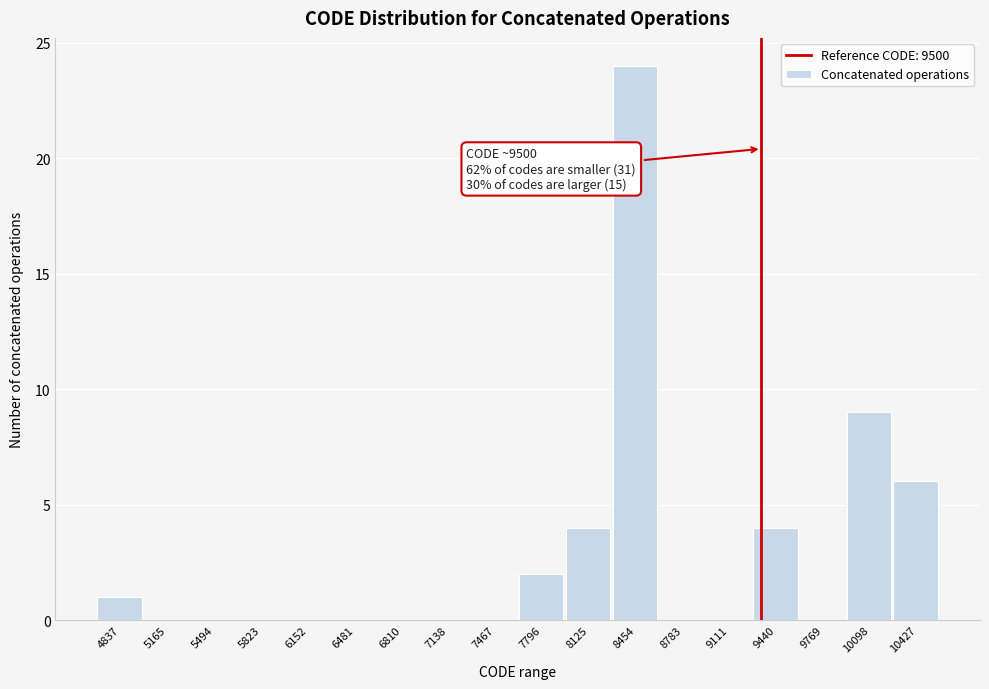

Reading left to right, what are all the values shown in this chart?

4837=1	5165=0	5494=0	5823=0	6152=0	6481=0	6810=0	7138=0	7467=0	7796=2	8125=4	8454=24	8783=0	9111=0	9440=4	9769=0	10098=9	10427=6